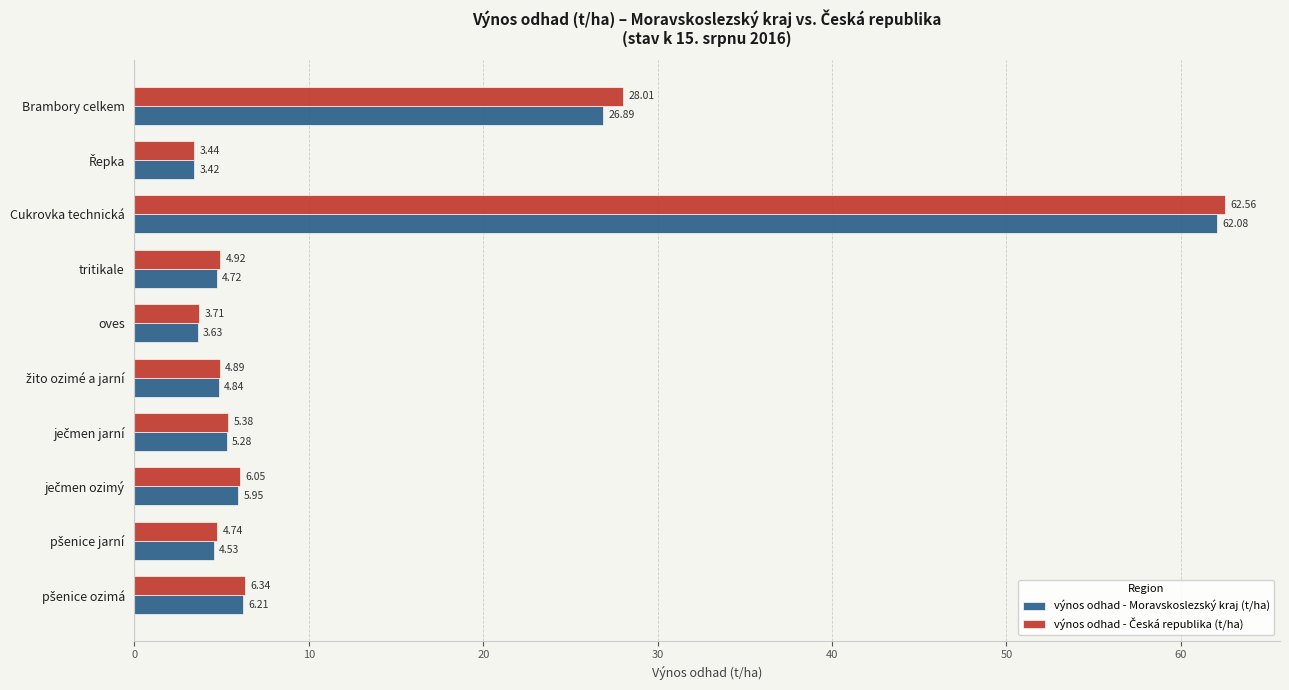

How many data points does each series have?

10